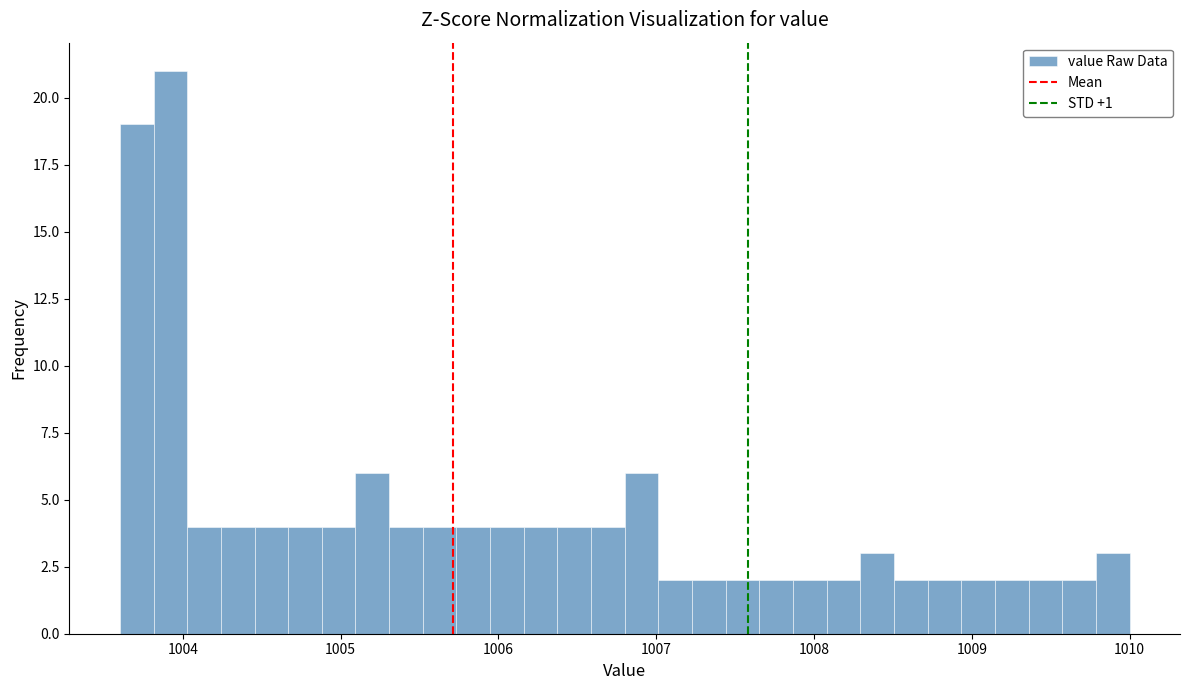

Read against the x-axis, roughly where is the centre of the tallest bar?

1003.9